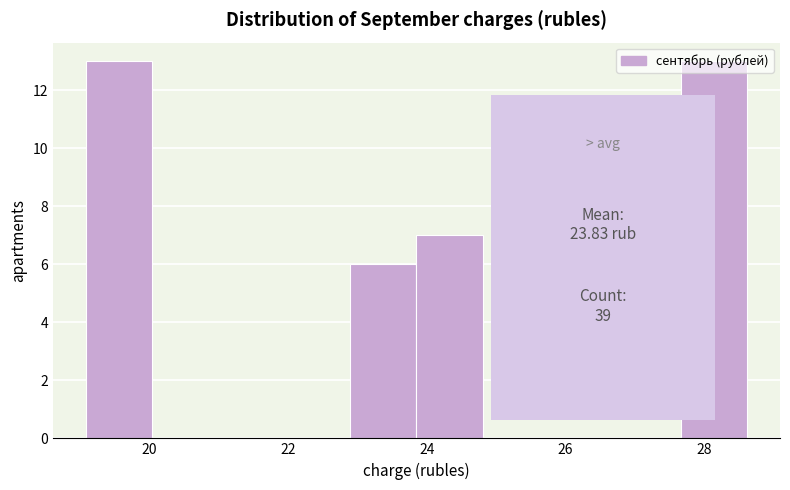

Reading left to right, transcribe this chart: for each bar, give the range it covers on the x-axis and its height. Neither the bar edges nor the heights are printed on the chart, so give them approximately, as read against the axes.

19.0 to 20.0: 13
20.0 to 21.0: 0
21.0 to 22.0: 0
22.0 to 23.0: 0
23.0 to 23.8: 6
23.8 to 24.8: 7
24.8 to 25.8: 0
25.8 to 26.8: 0
26.8 to 27.6: 0
27.6 to 28.6: 13